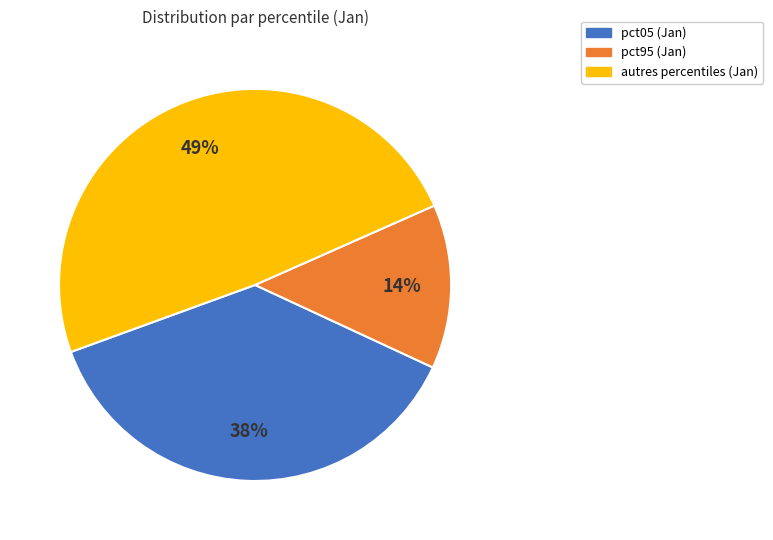

To the nearest percent, what is the average slice percentage?

33%